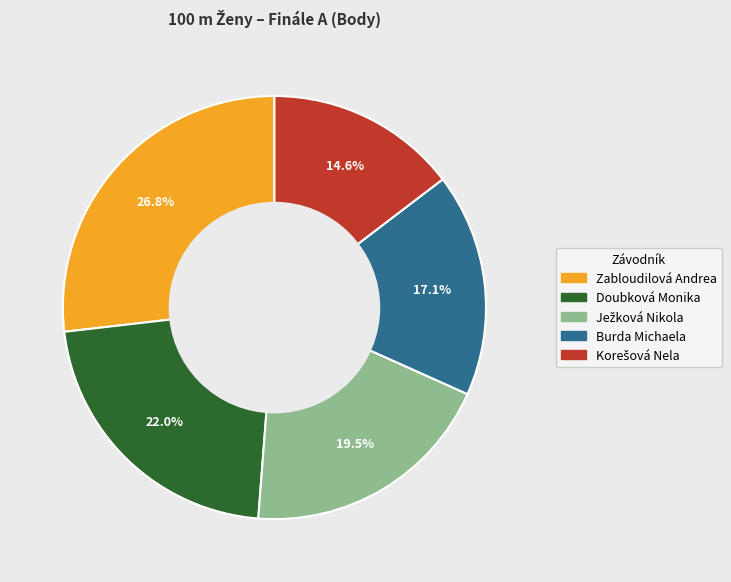

To the nearest percent, what is the combined percentage of Burda Michaela and Doubková Monika?

39%